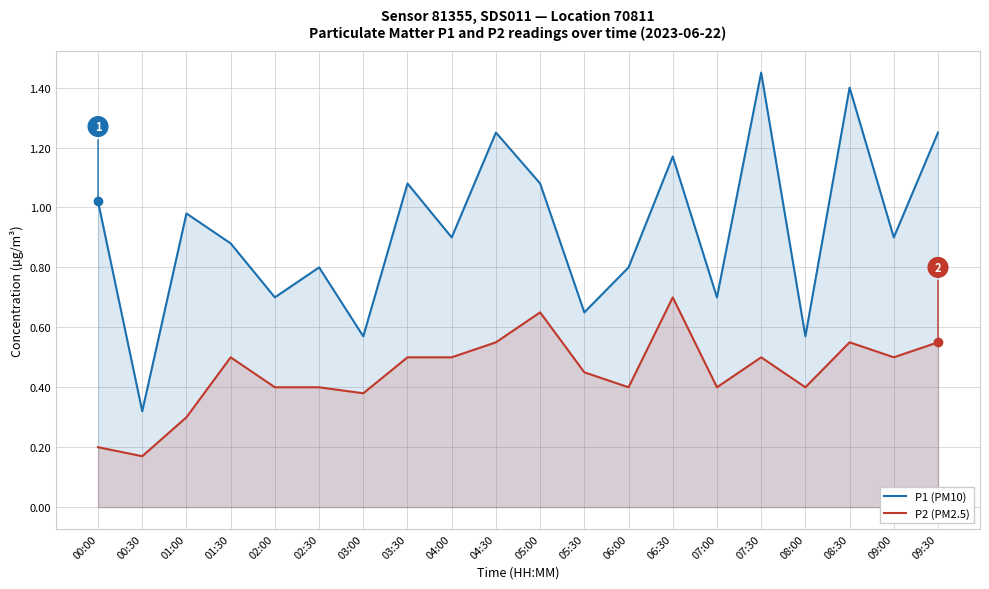

True or false: P2 (PM2.5) and P1 (PM10) intersect in this chart.

False